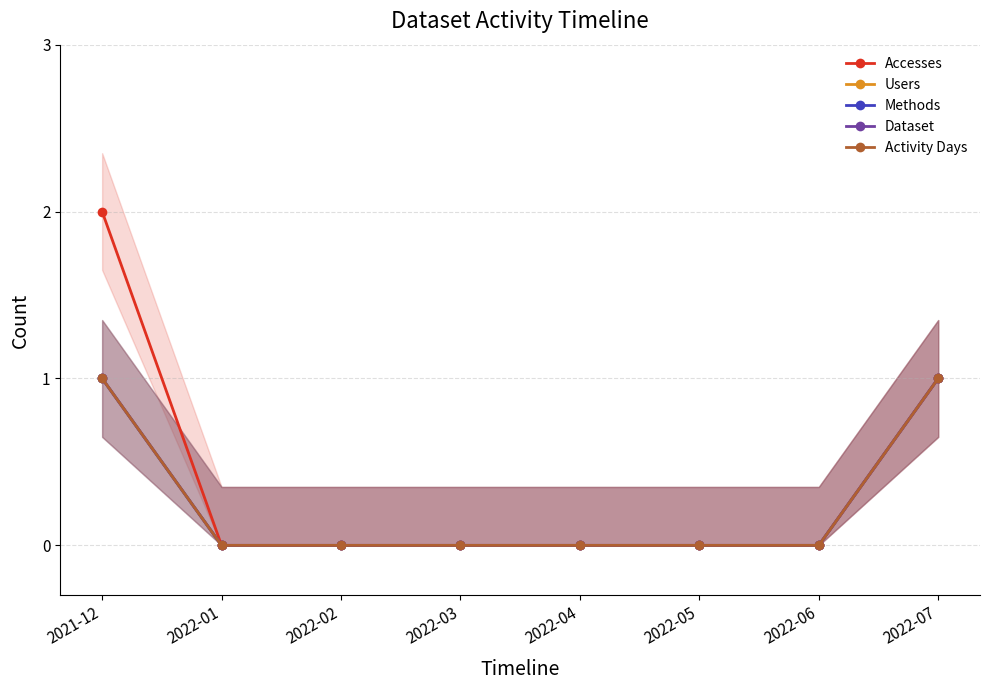

What is the label of the 3rd point from the left?

2022-02